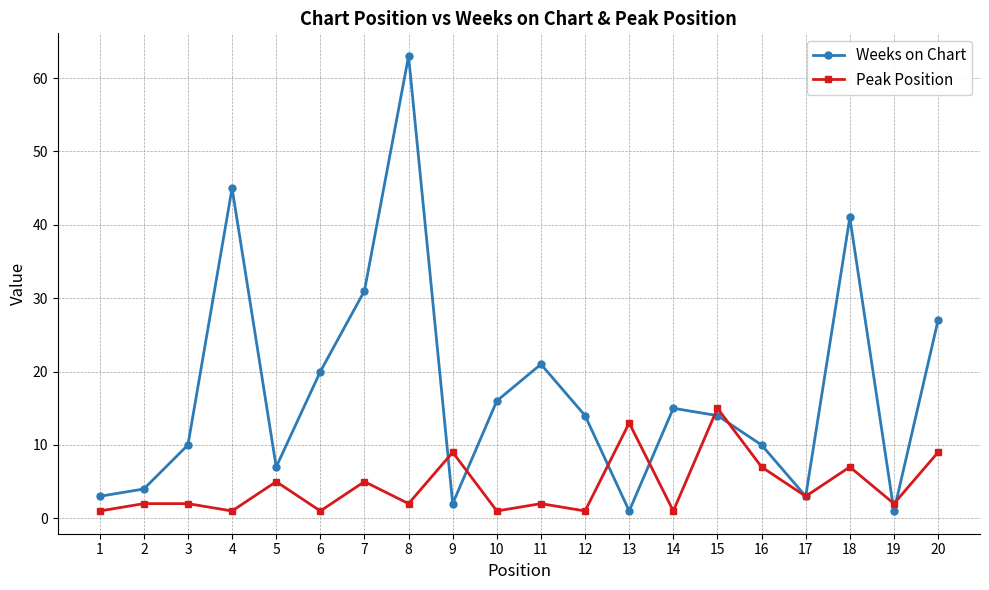

Between 1 and 16, which series saw the biggest shift?

Weeks on Chart